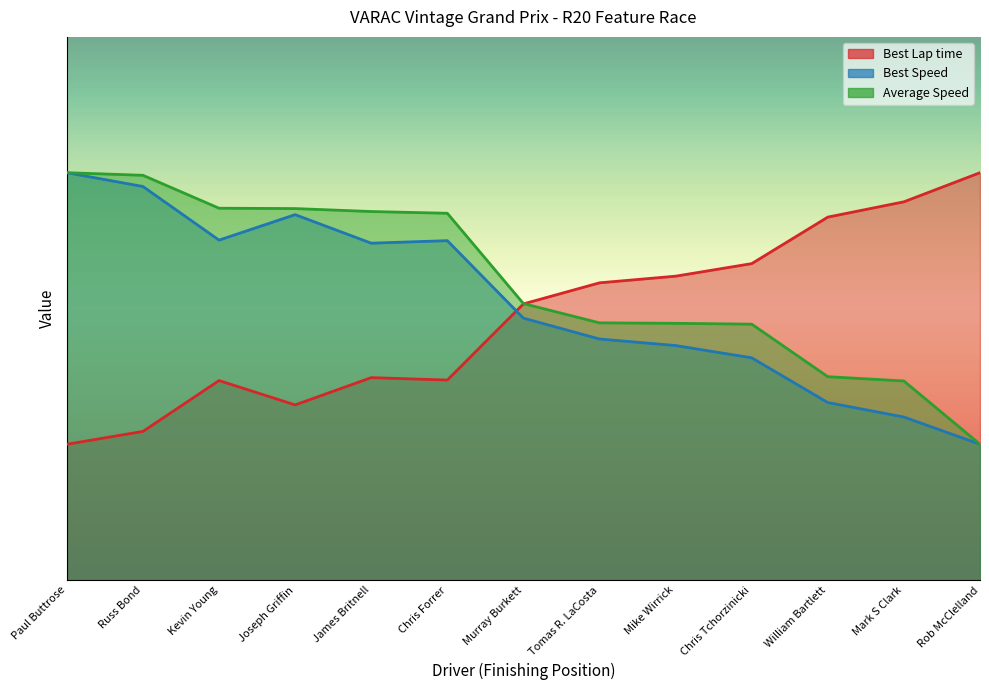

Does the chart display data point markers on the line(s)?

No